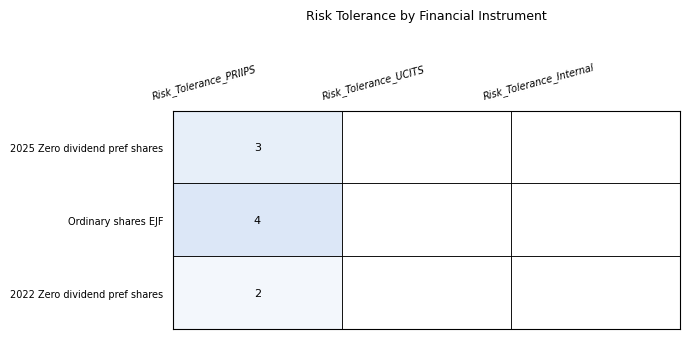

Is it true that Ordinary shares EJF equals 2 at Risk_Tolerance_PRIIPS?

False